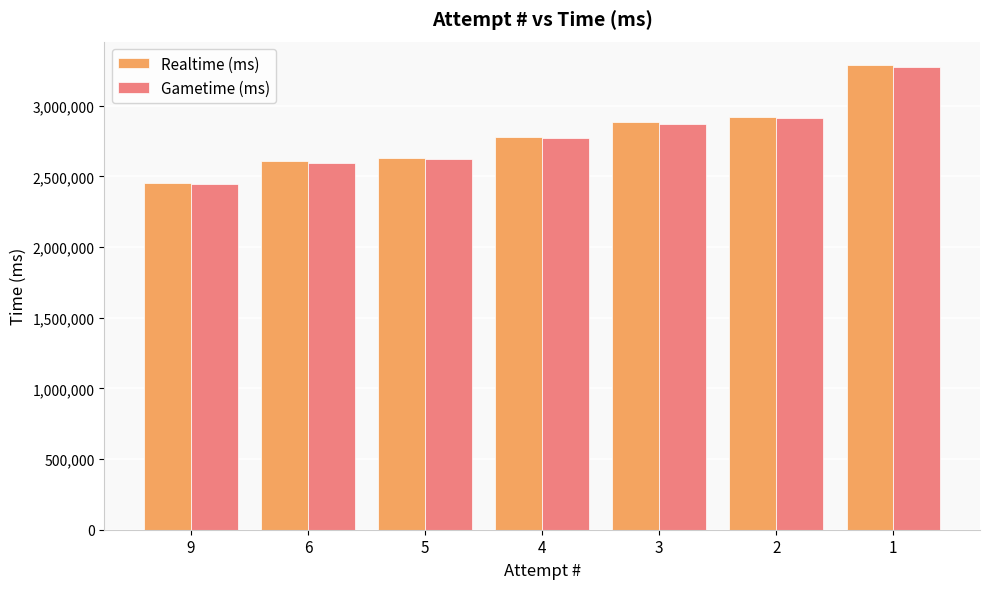

What is the average value of the Gametime (ms) series?

2783729